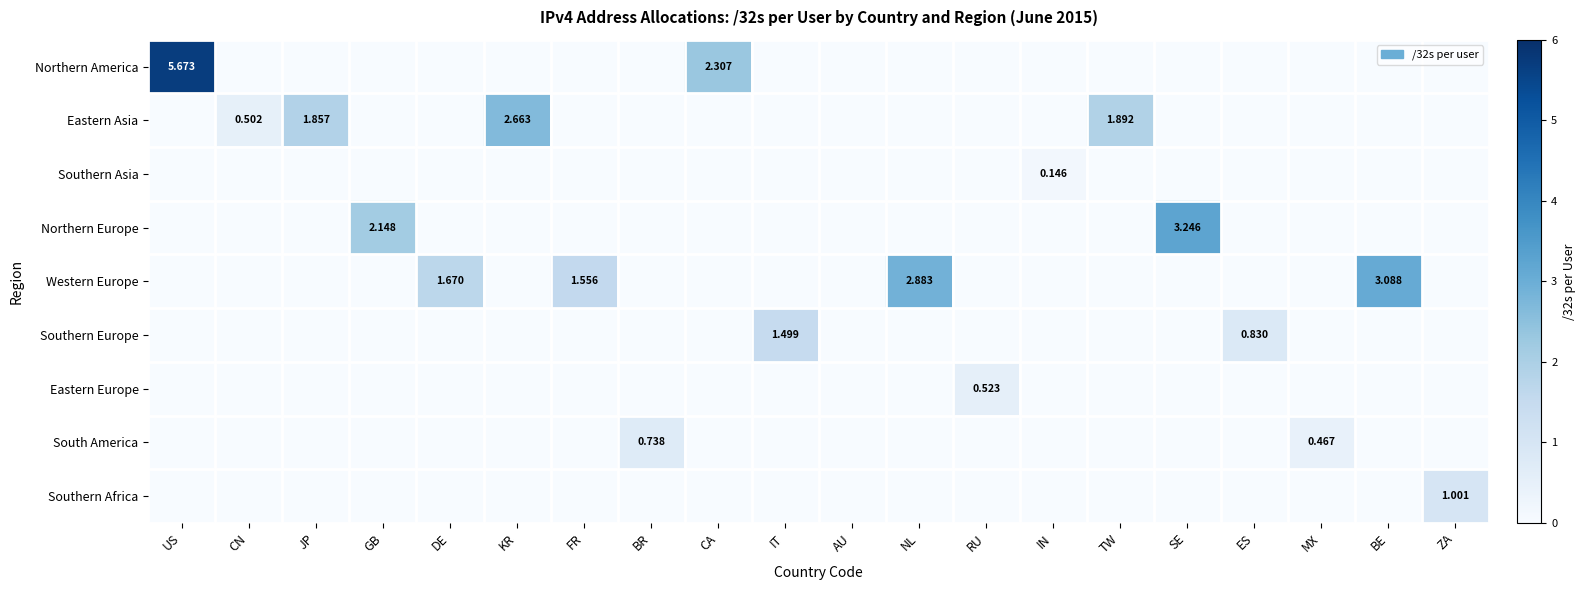

Rank the series by their maximum value, from highest to lowest.

Northern America, Northern Europe, Western Europe, Eastern Asia, Southern Europe, Southern Africa, South America, Eastern Europe, Southern Asia